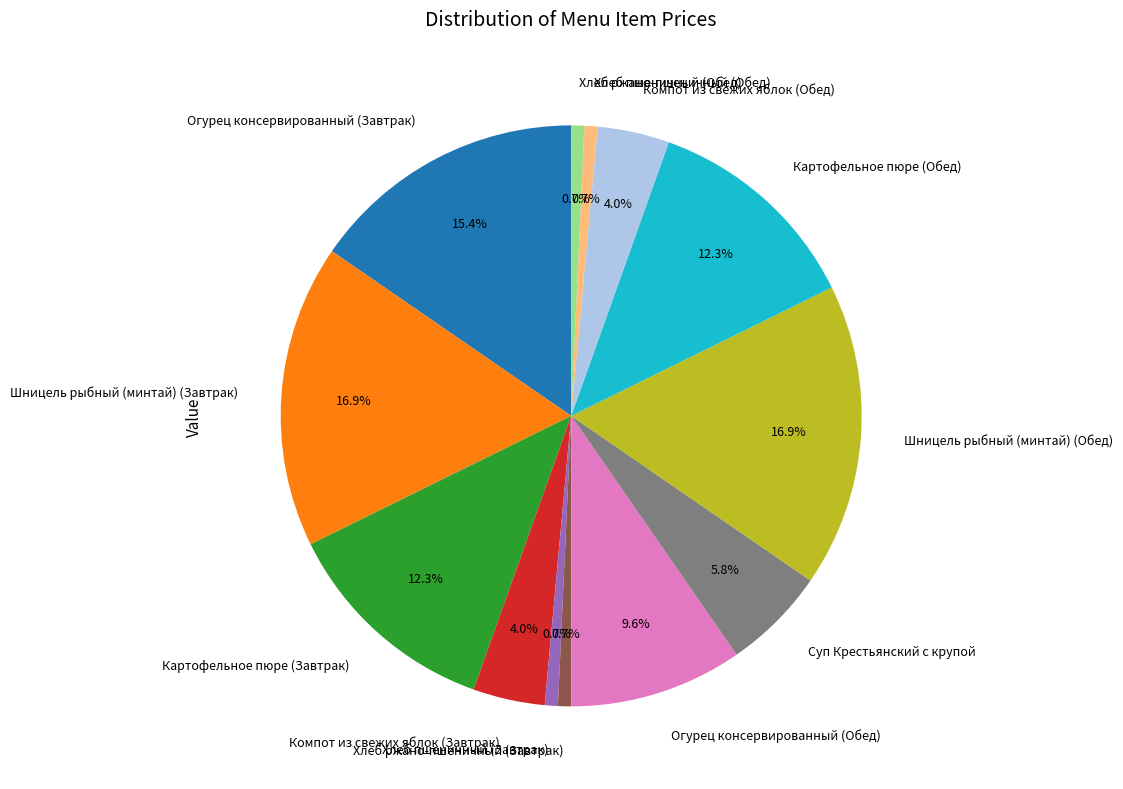

The Суп Крестьянский с крупой slice represents 1% of the pie. True or false?

False